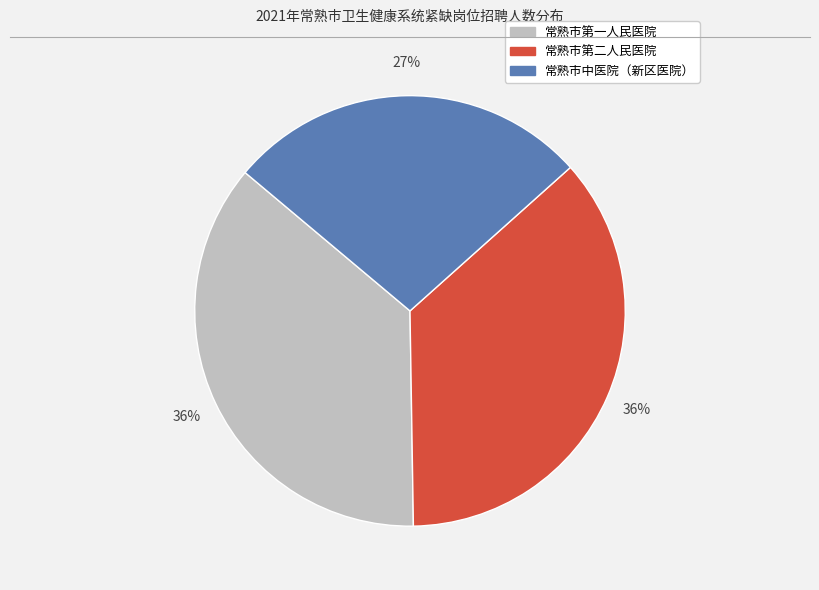

Is the sum of 常熟市第二人民医院 and 常熟市中医院（新区医院） greater than half?

Yes